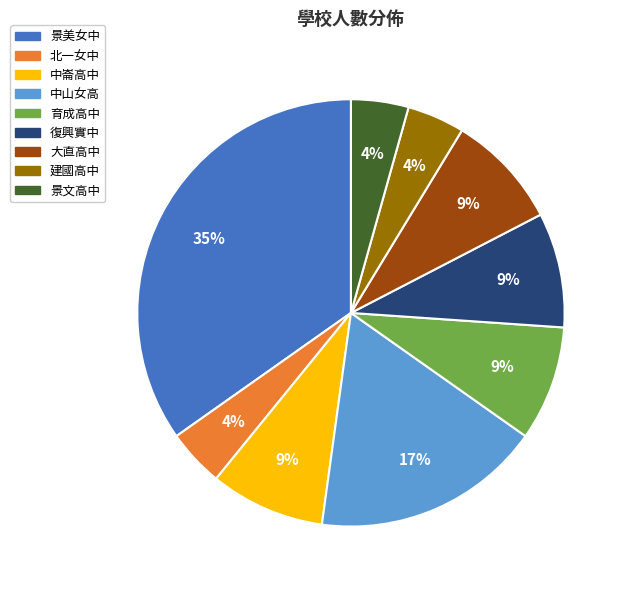

Is 中崙高中 the majority of the pie?

No